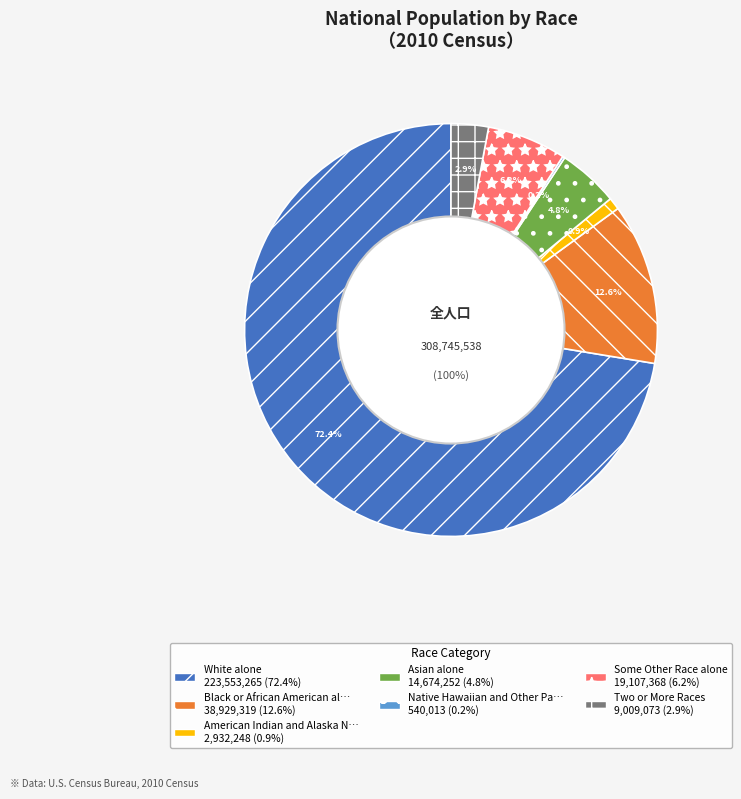

Between Some Other Race alone and American Indian and Alaska Native, which is larger?

Some Other Race alone